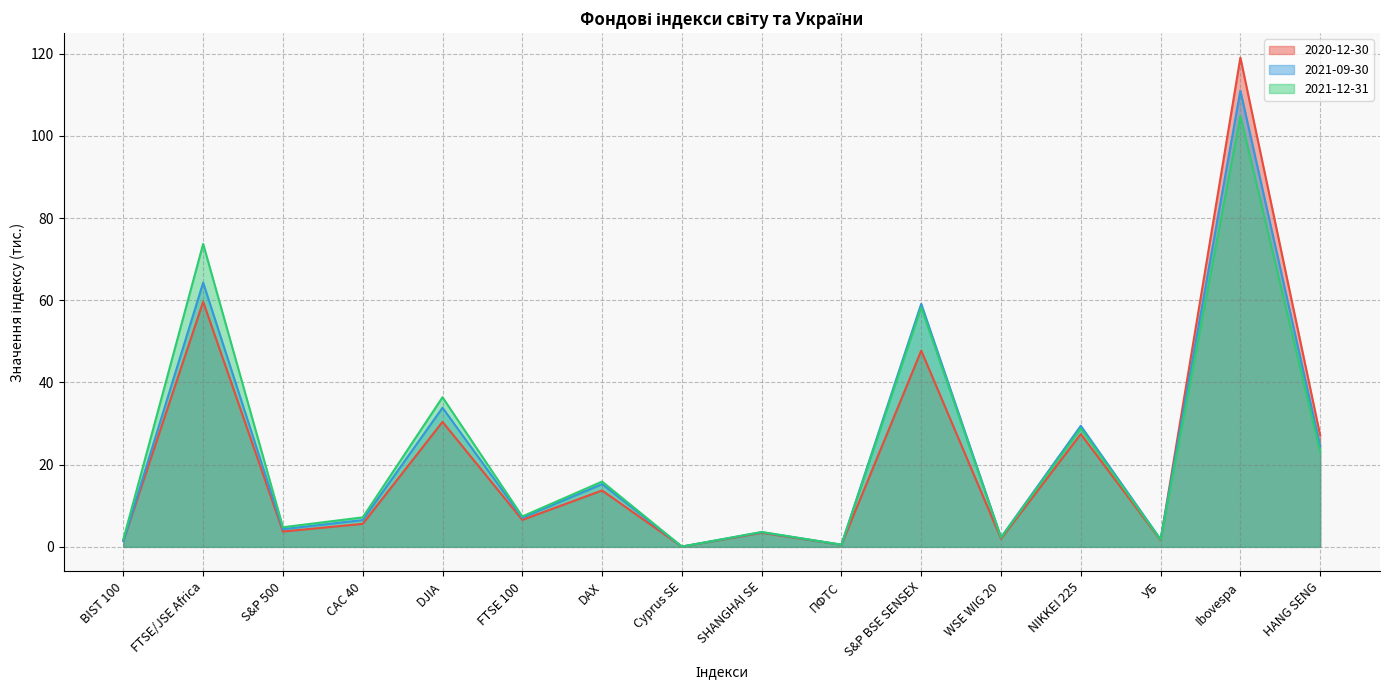

What is the sum of all 2020-12-30 values?

350.1